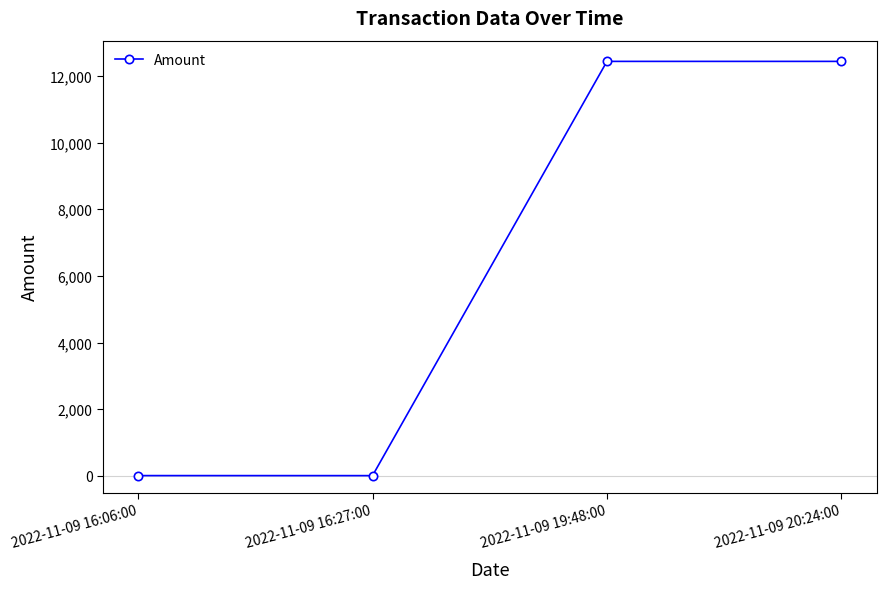

What is the change in value from 2022-11-09 16:27:00 to 2022-11-09 19:48:00?

+12426.4